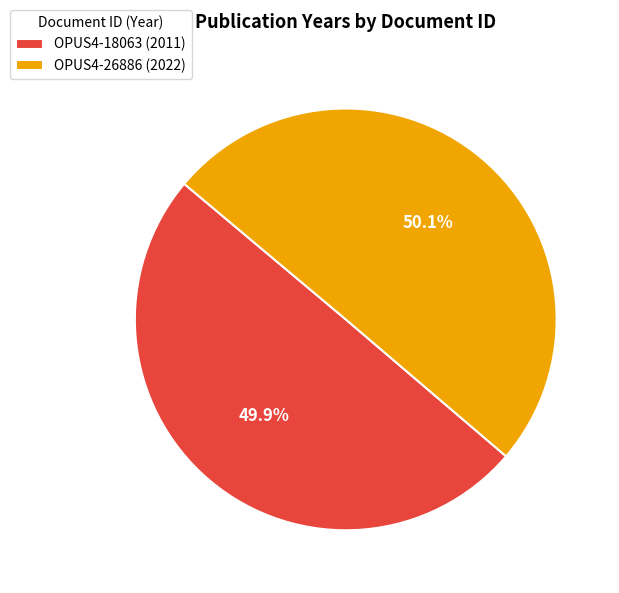

Approximately how many times larger is the value at OPUS4-18063 (2011) compared to OPUS4-26886 (2022)?

1.0